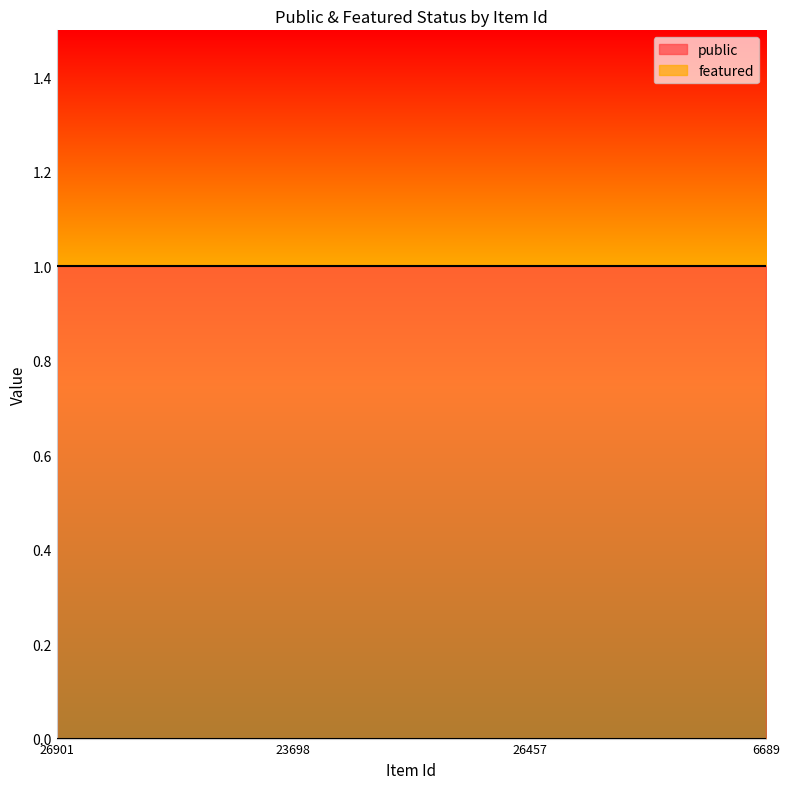

List the labels in order of public value, largest first.

26901, 23698, 26457, 6689